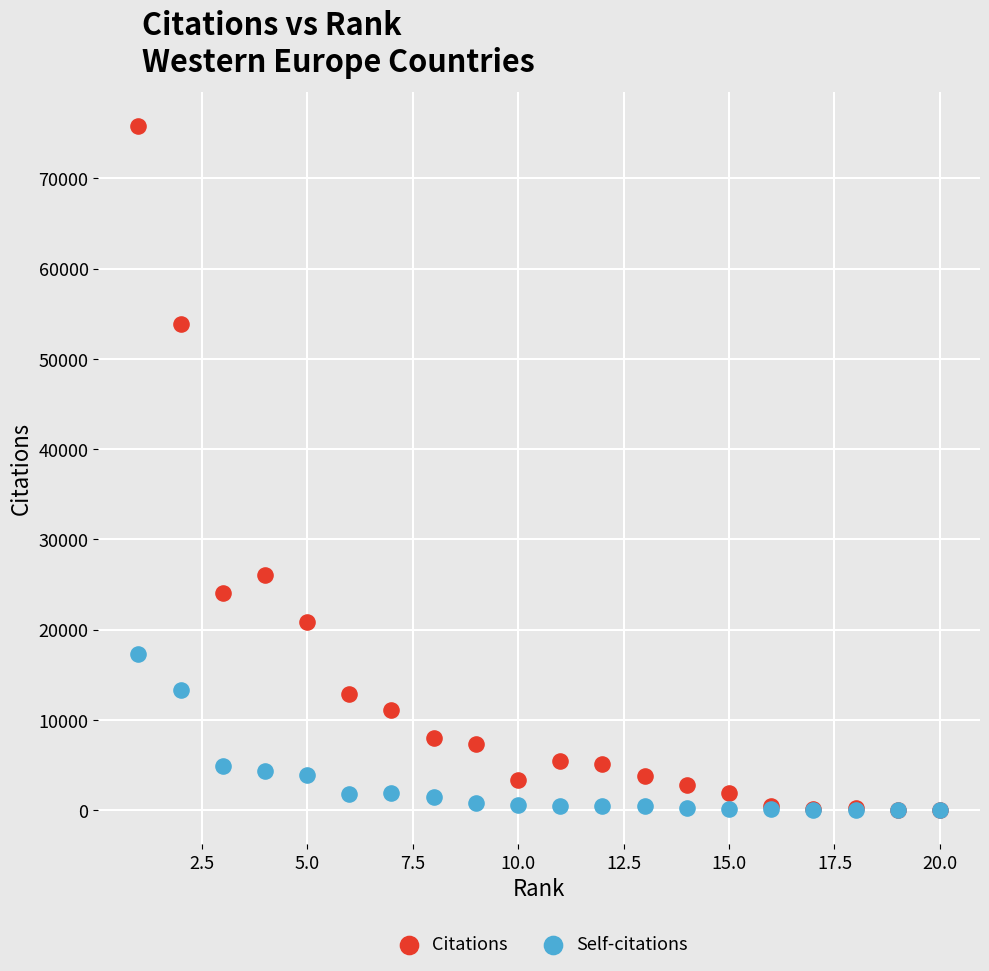

In the Citations series, what Y value is closest to 37911?

26041